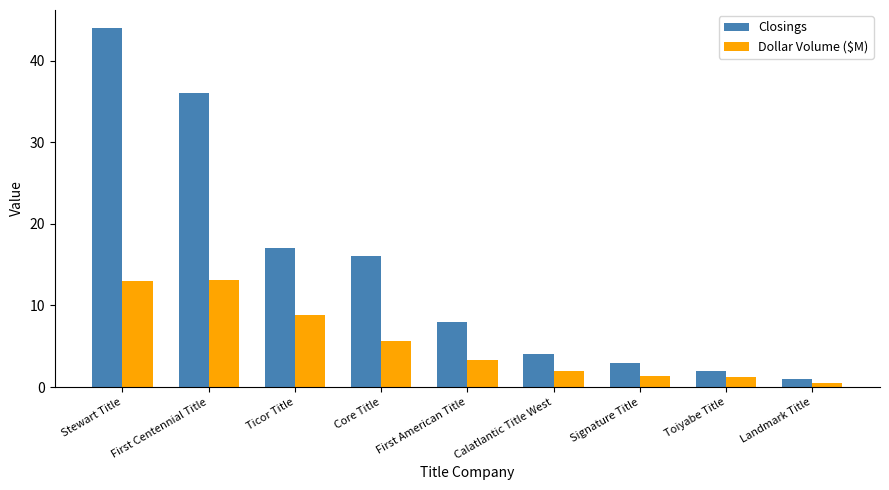

True or false: Closings has a value of 3.0 at Signature Title.

True